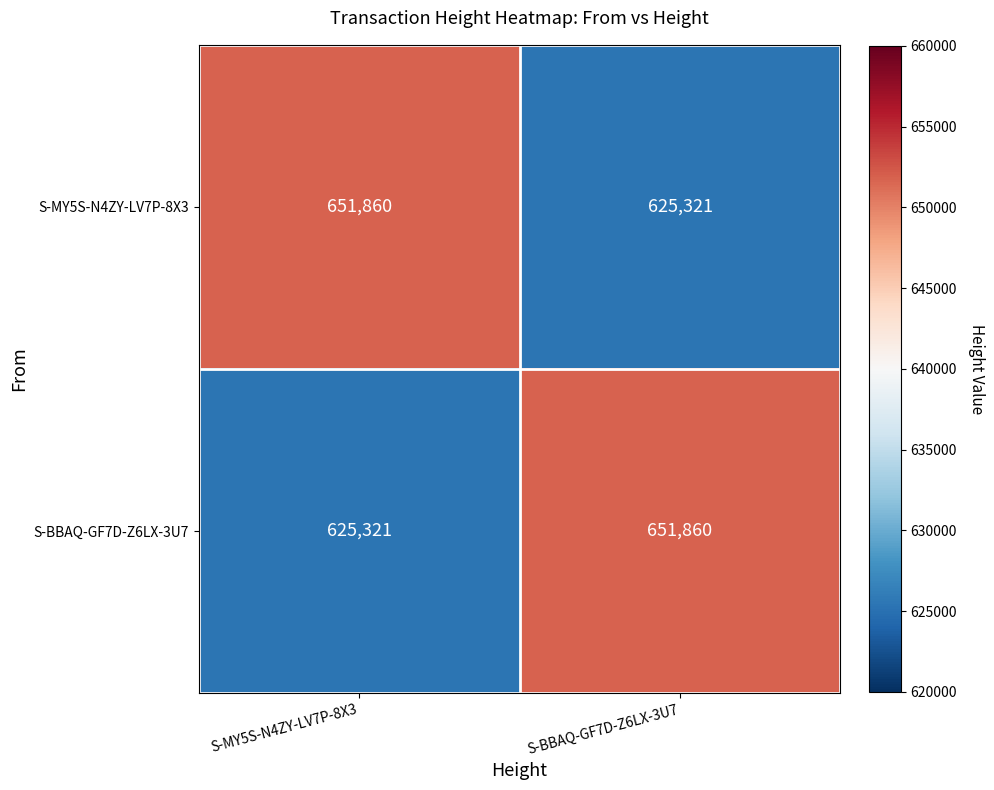

How many distinct data groups are displayed?

2